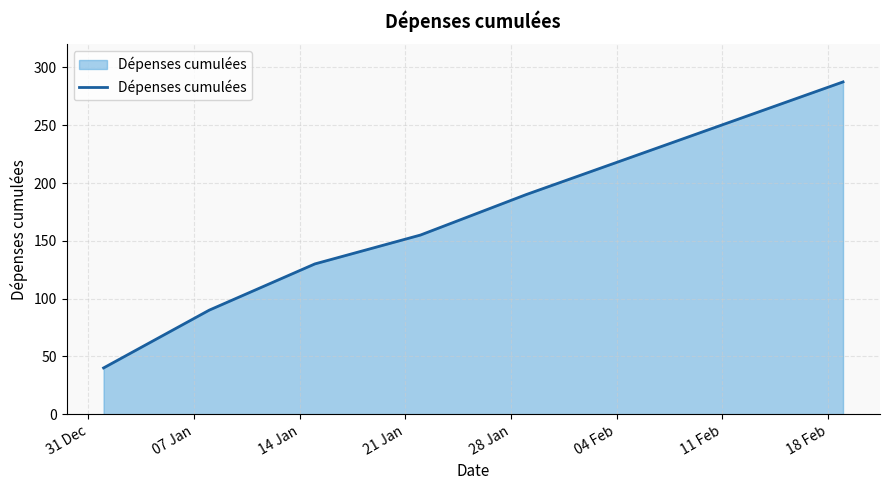

What is the sum of all values?

1370.0